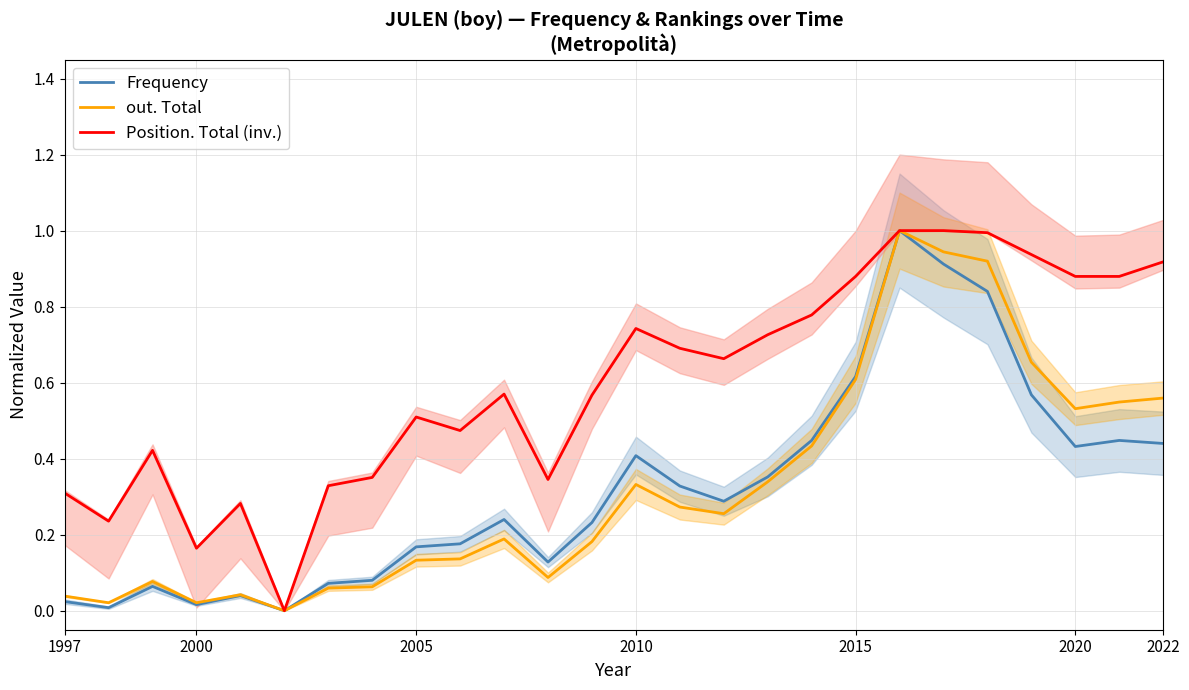

The value of out. Total at 2022 is 1.0. True or false?

False